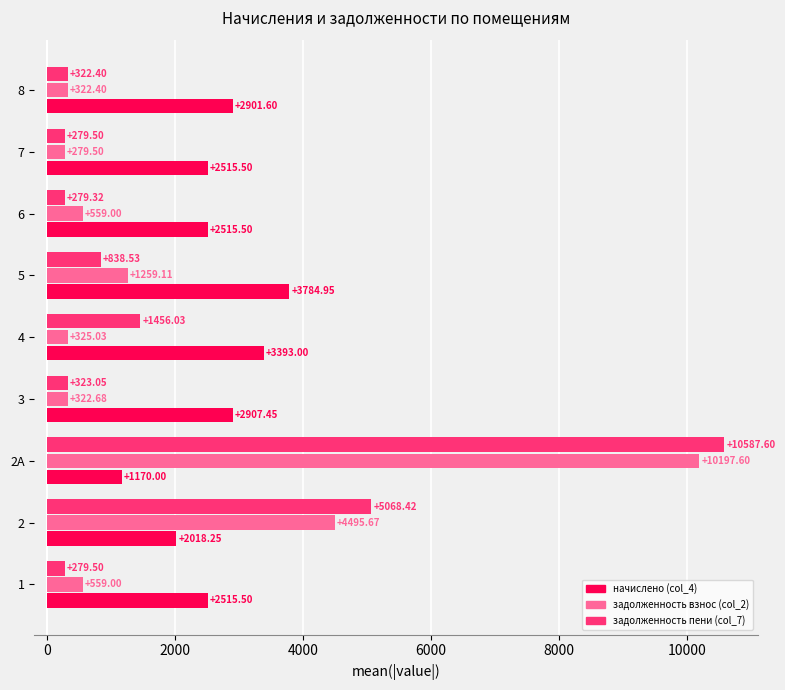

Which series changed the most between 2 and 4?

задолженность взнос (col_2)